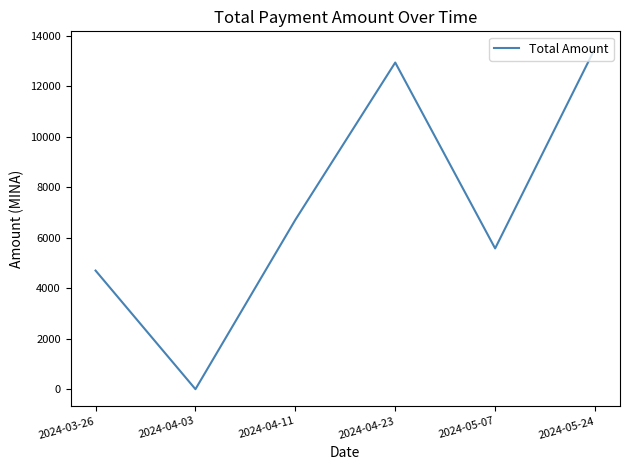

Between 2024-05-07 and 2024-04-03, which is larger?

2024-05-07